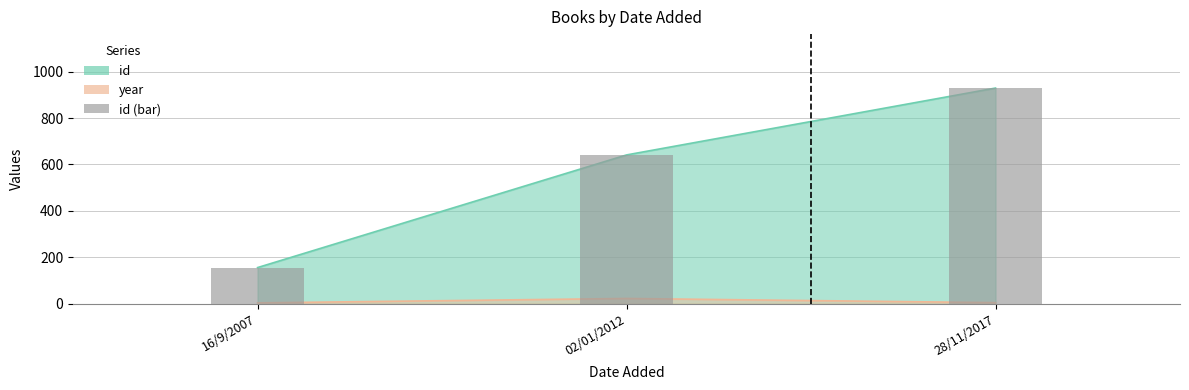

List the labels in order of value, largest first.

28/11/2017, 02/01/2012, 16/9/2007